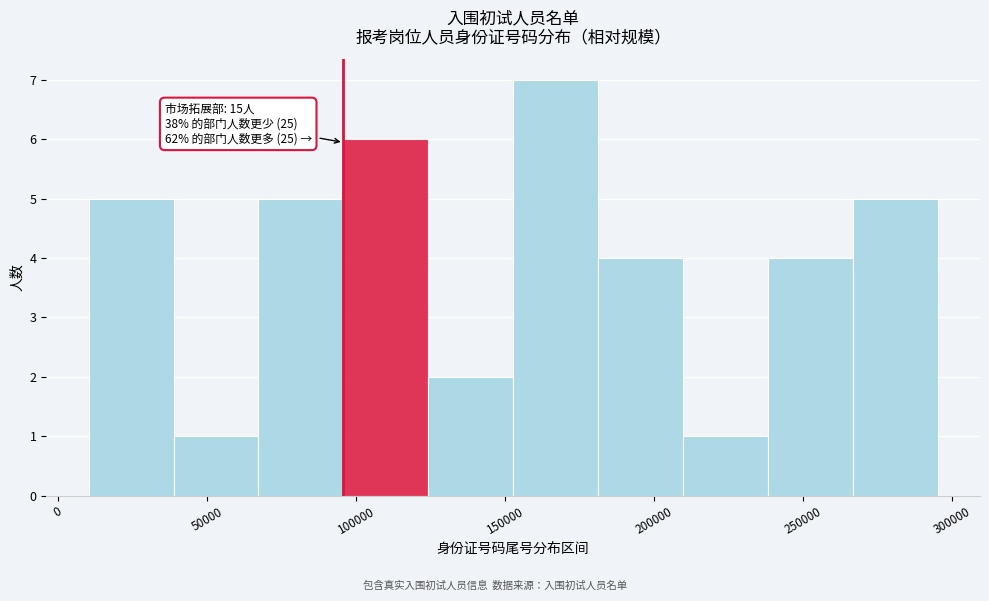

Over which range of the x-axis is the bar tallest?

155000 to 180000